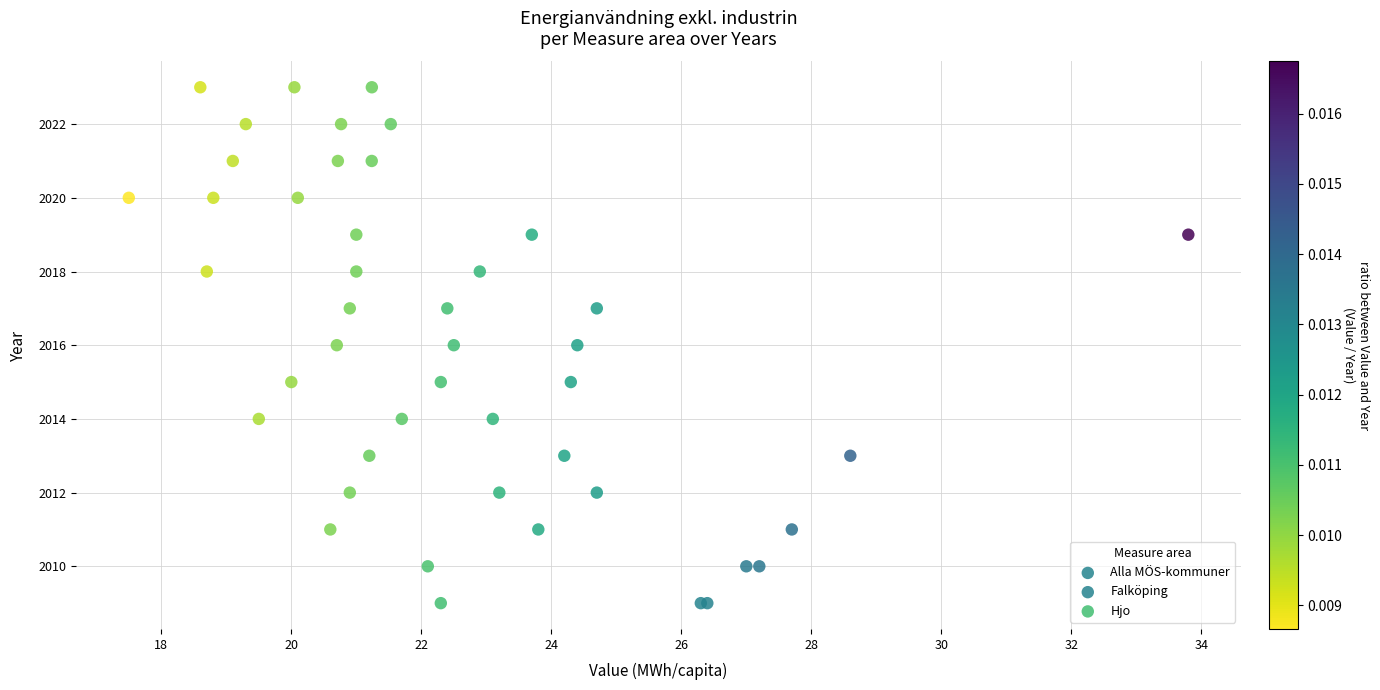

What are all the series names shown in the legend?

Alla MÖS-kommuner, Falköping, Hjo